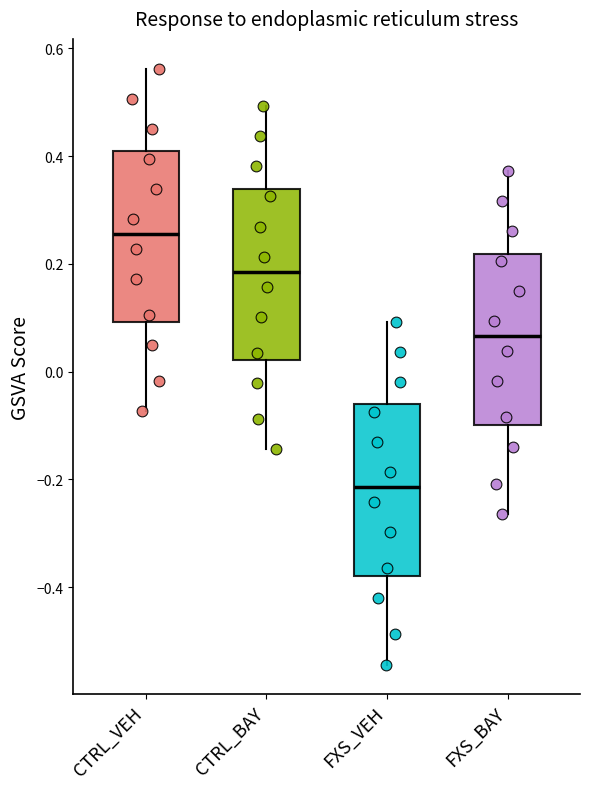

Which box's median line is the highest?

CTRL_VEH